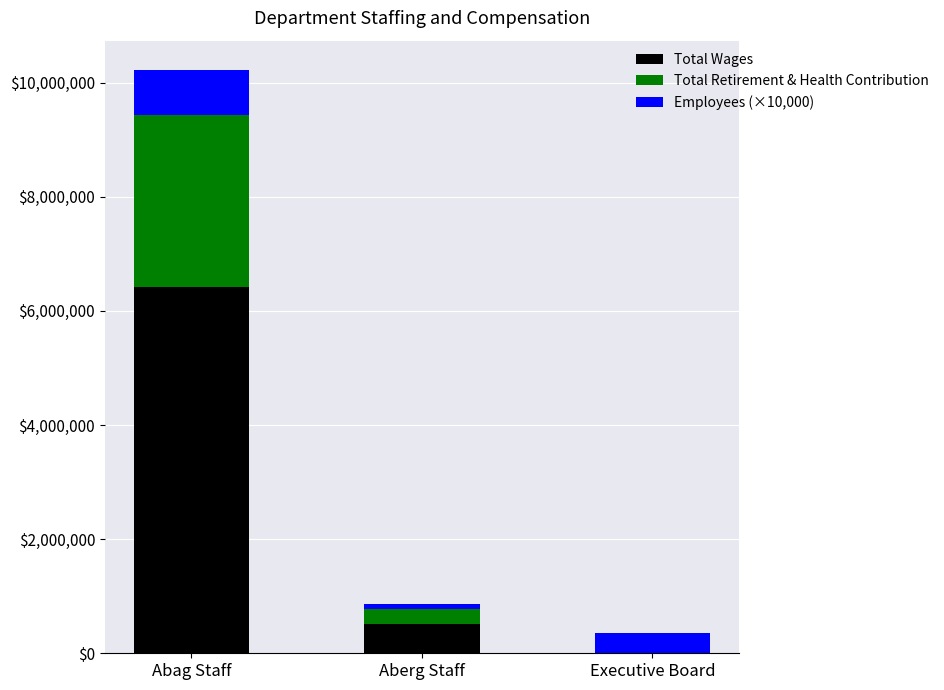

What is the total value across all series at Executive Board?

350000